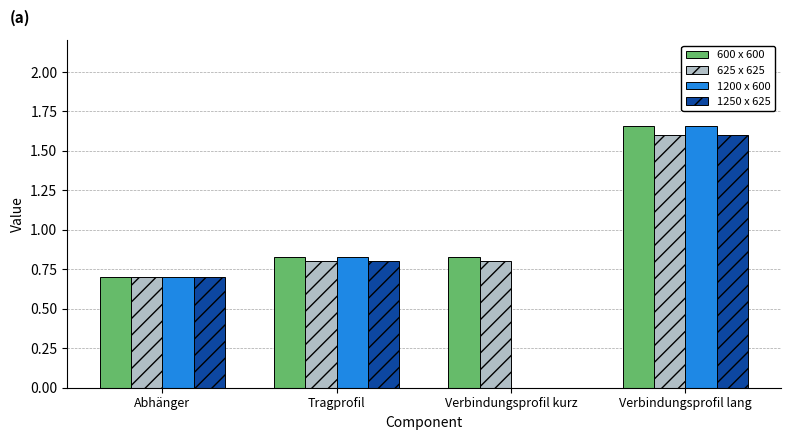

Which category has the highest value in the 625 x 625 series?

Verbindungsprofil lang